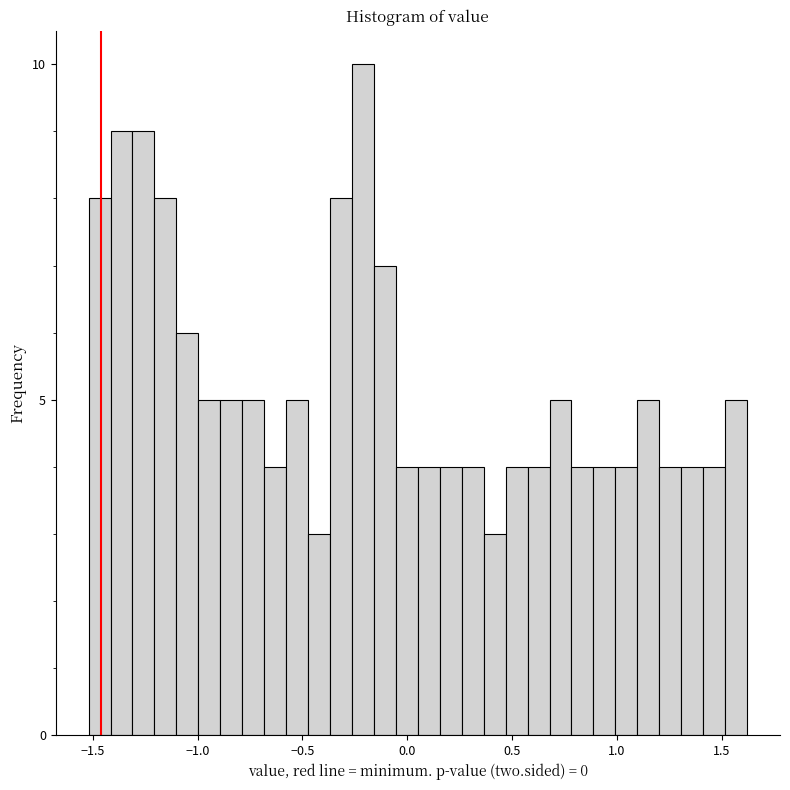

Read against the x-axis, roughly where is the centre of the tallest bar?

-0.20